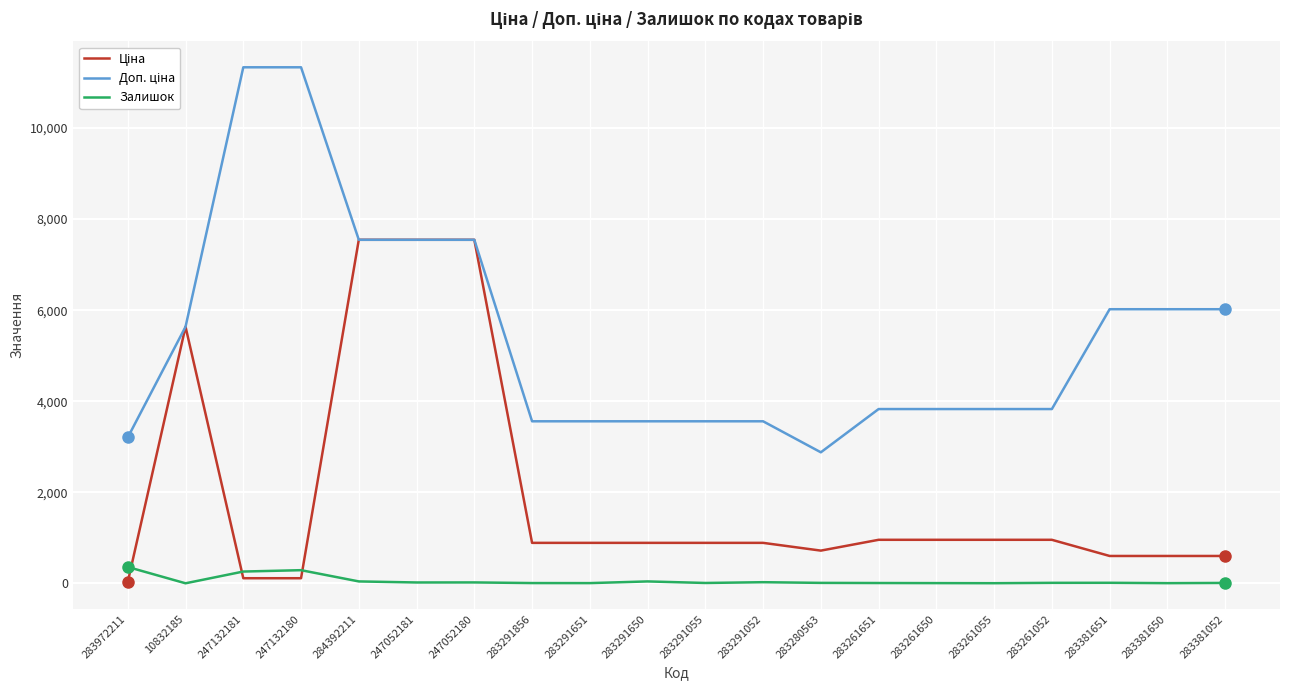

What is the highest value of the Залишок series?

360.0